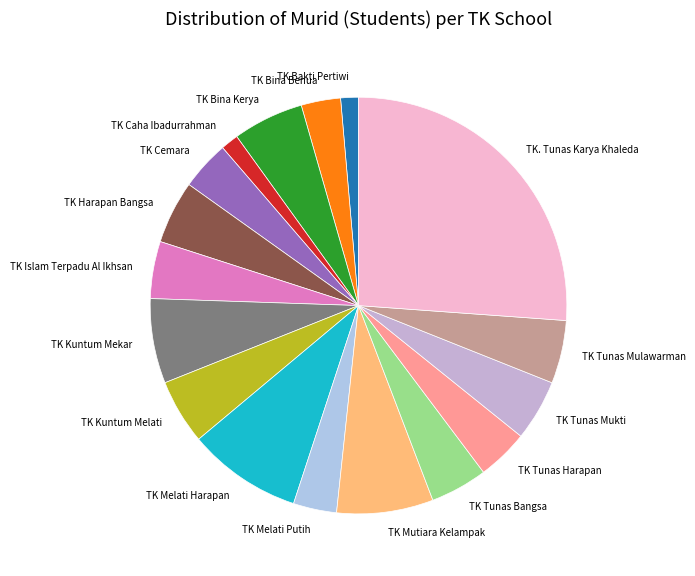

Is the sum of TK Kuntum Mekar and TK. Tunas Karya Khaleda greater than half?

No